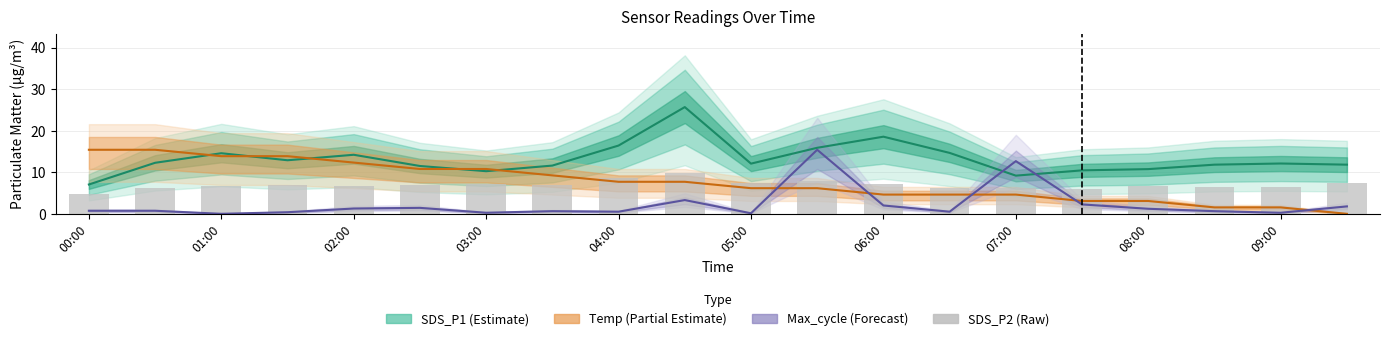

At which category does the chart reach its minimum across all series?

19